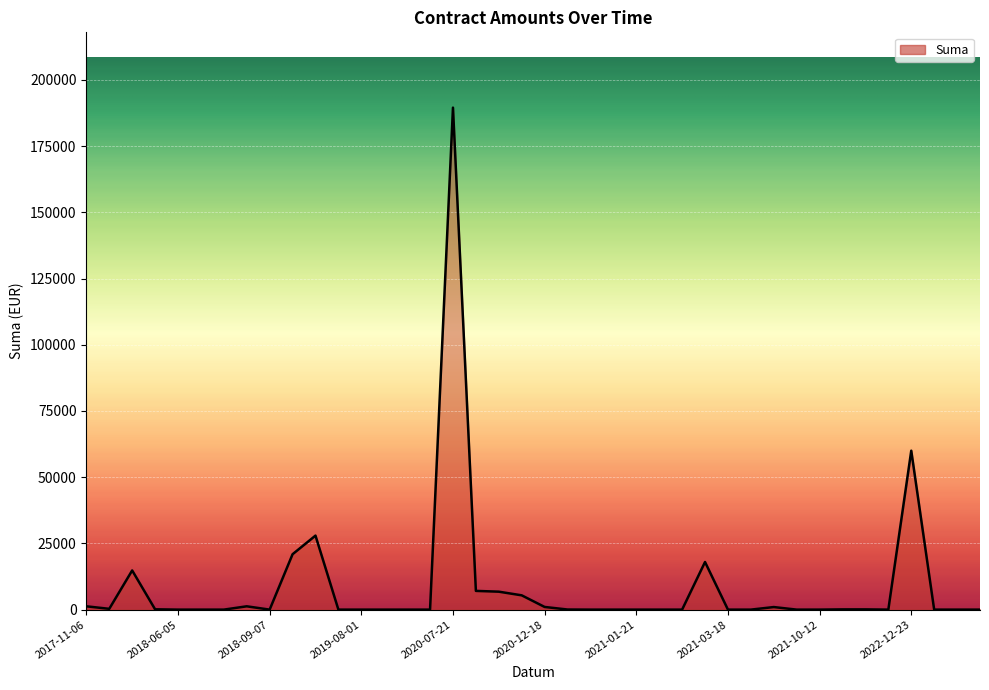

What is the maximum value shown in the chart?

189522.2